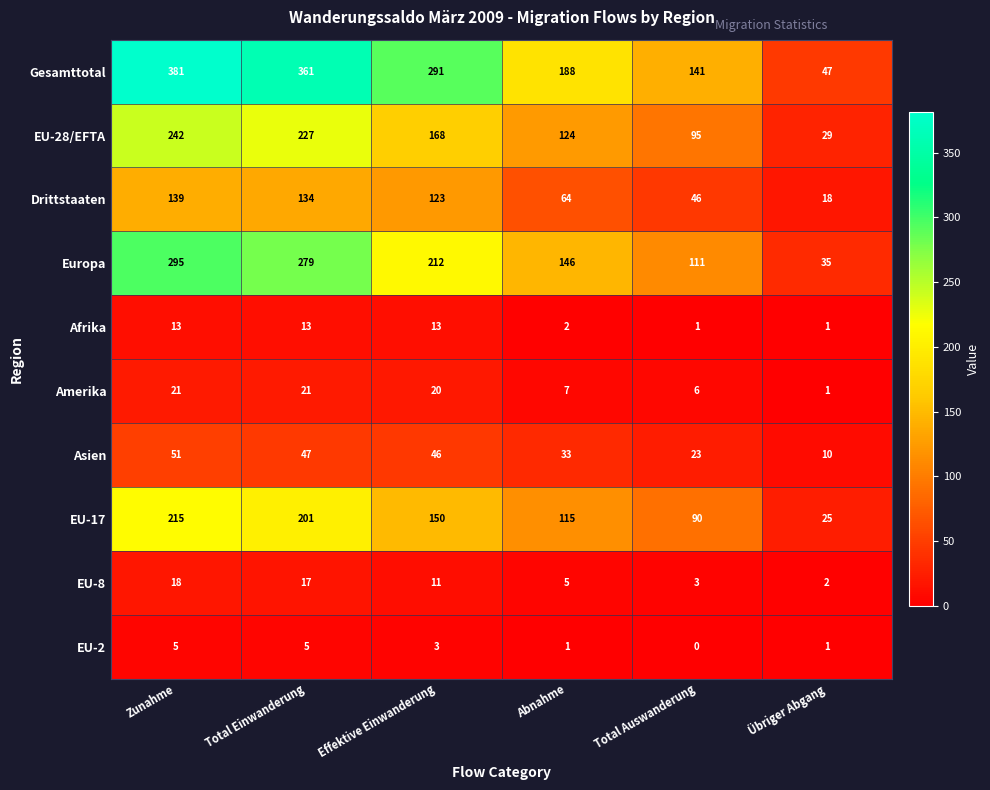

What is the sum of all EU-17 values?

796